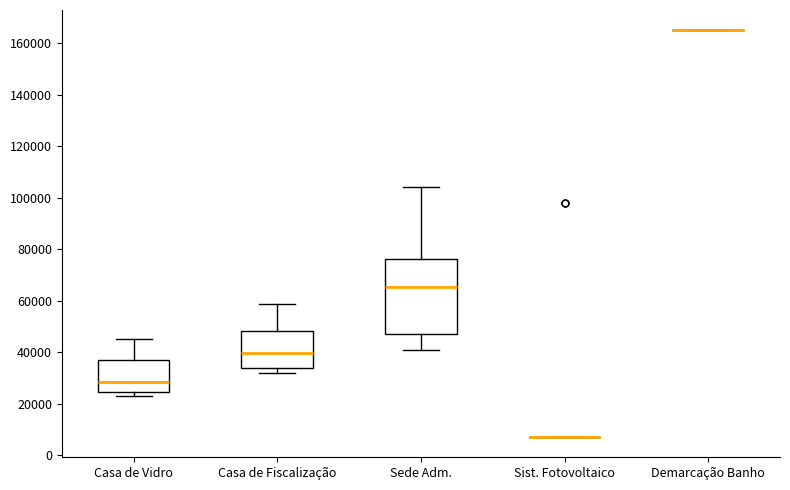

Where does the upper whisker of the box for Casa de Vidro end on the y-axis? The values are not printed on the chart, so give them approximately, as read against the axis.

44000